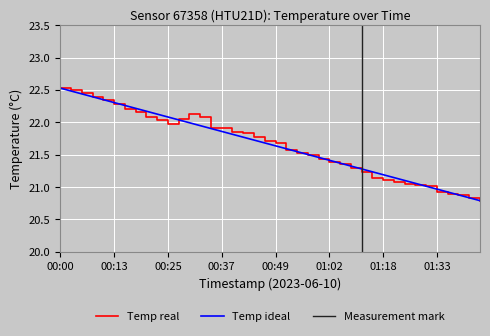

What is the label of the 21st point from the left?

00:49